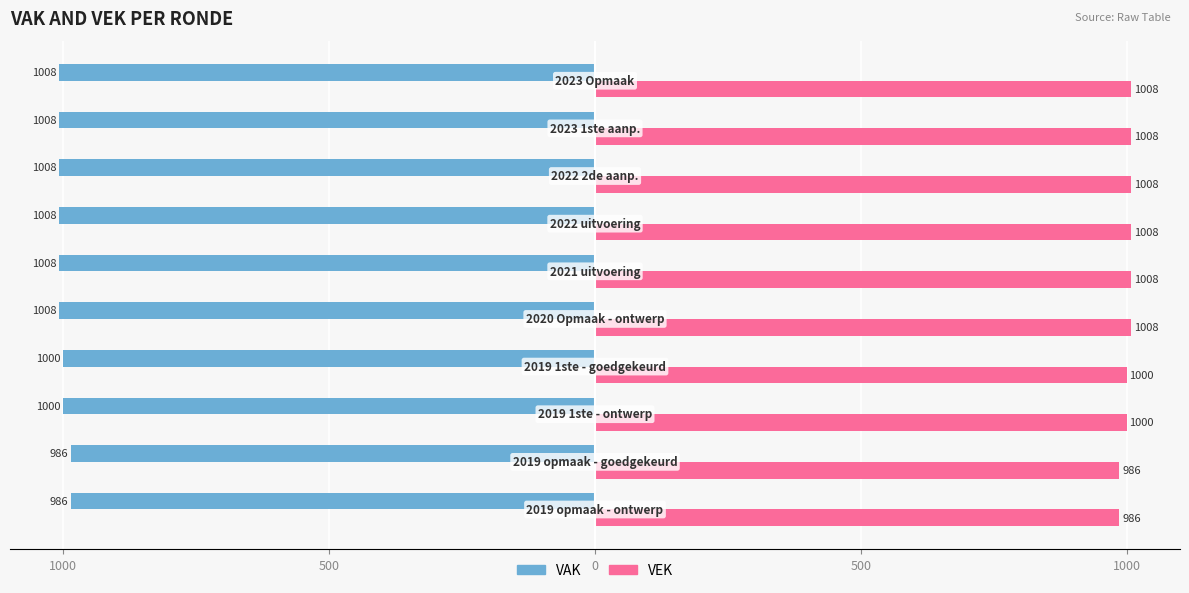

What are all the series names shown in the legend?

VAK, VEK